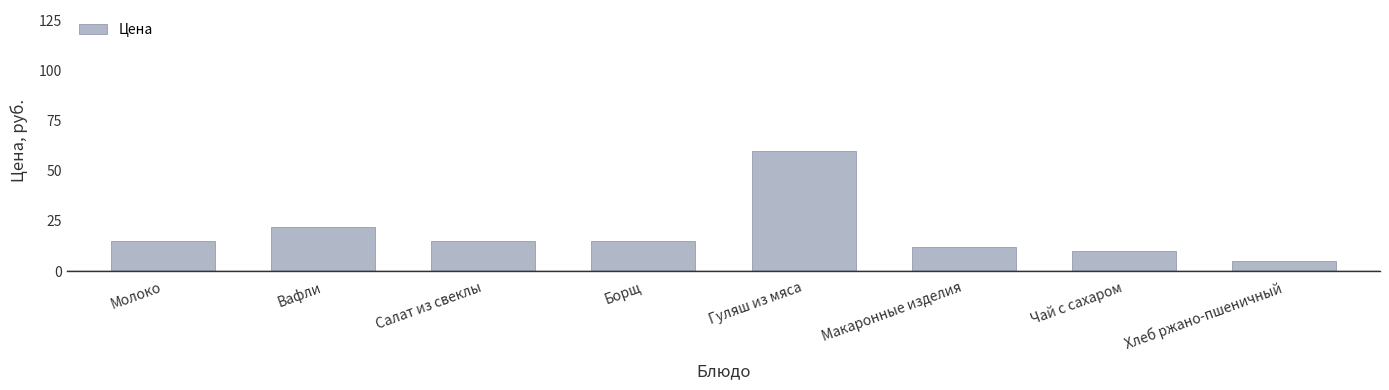

Which label corresponds to the smallest value in the chart?

Хлеб ржано-пшеничный